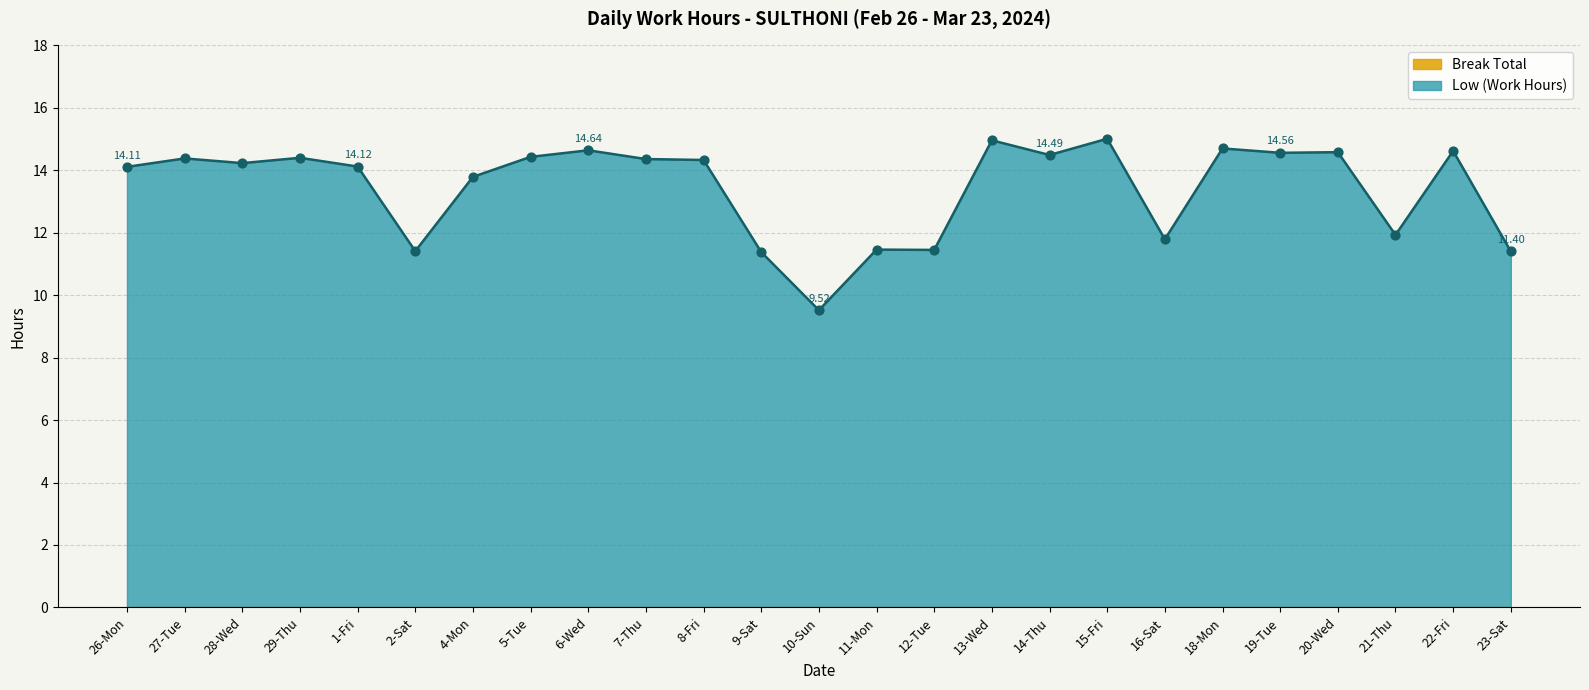

Approximately how many times larger is the value at 27-Tue compared to 28-Wed?

1.0